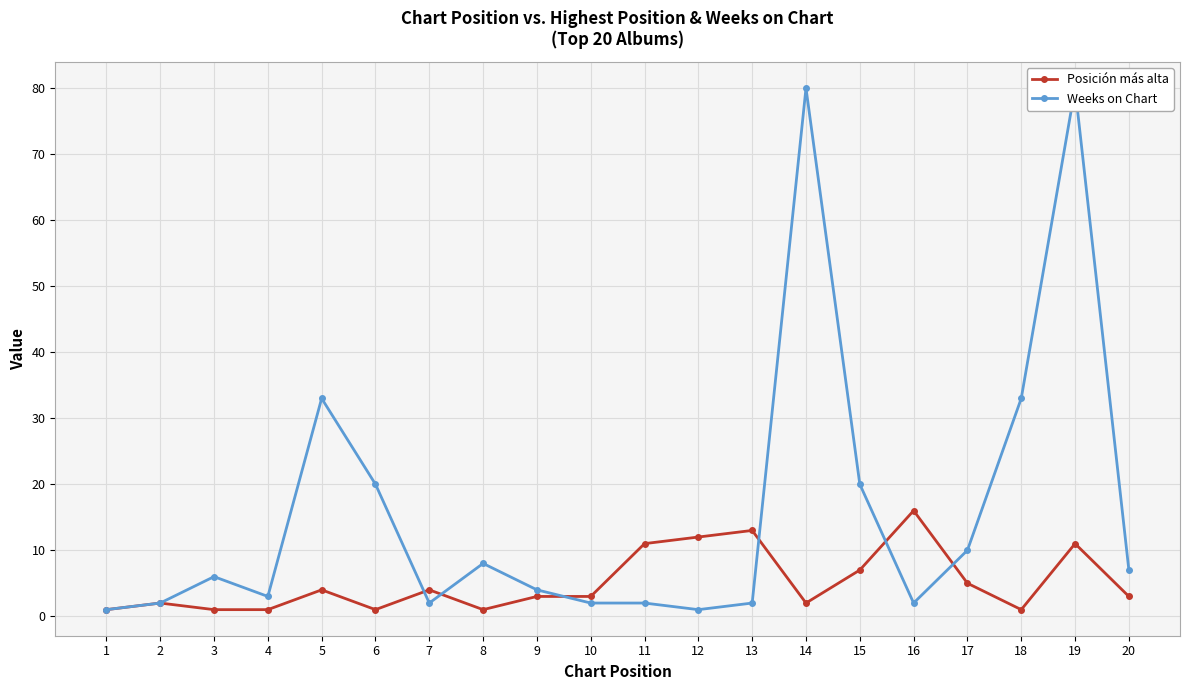

At 10, list the series in order from largest to smallest.

Posición más alta, Weeks on Chart